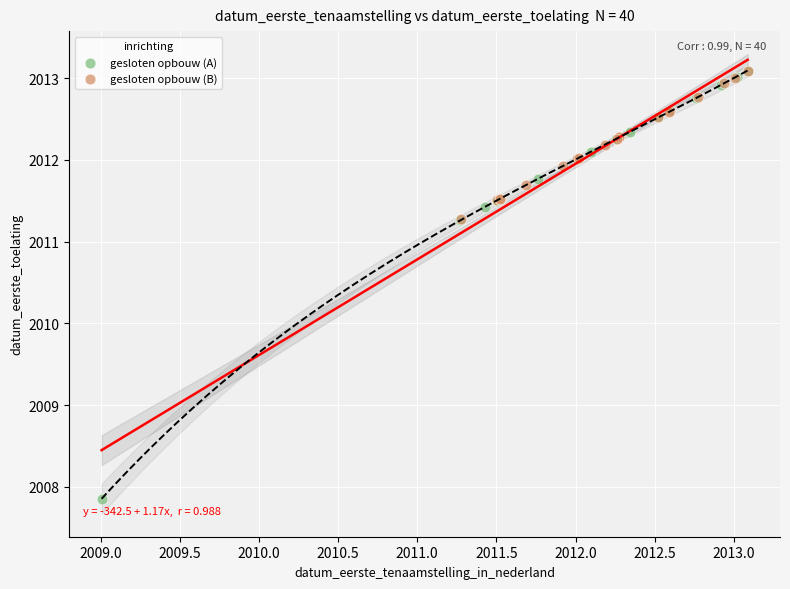

Which series reaches the minimum Y coordinate?

gesloten opbouw (A)